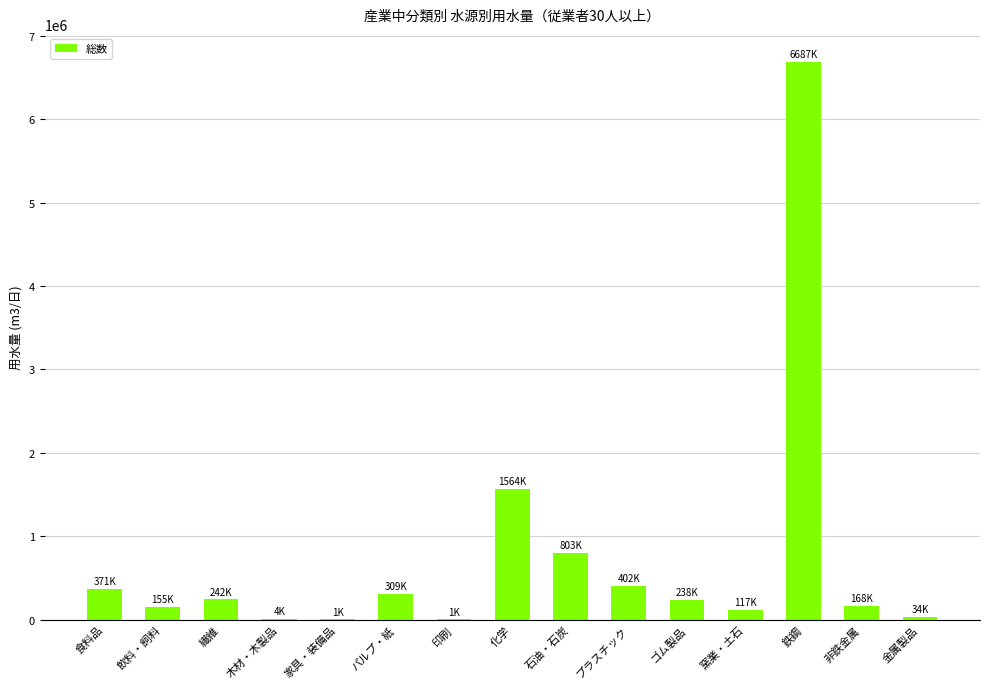

Between 化学 and パルプ・紙, which is larger?

化学